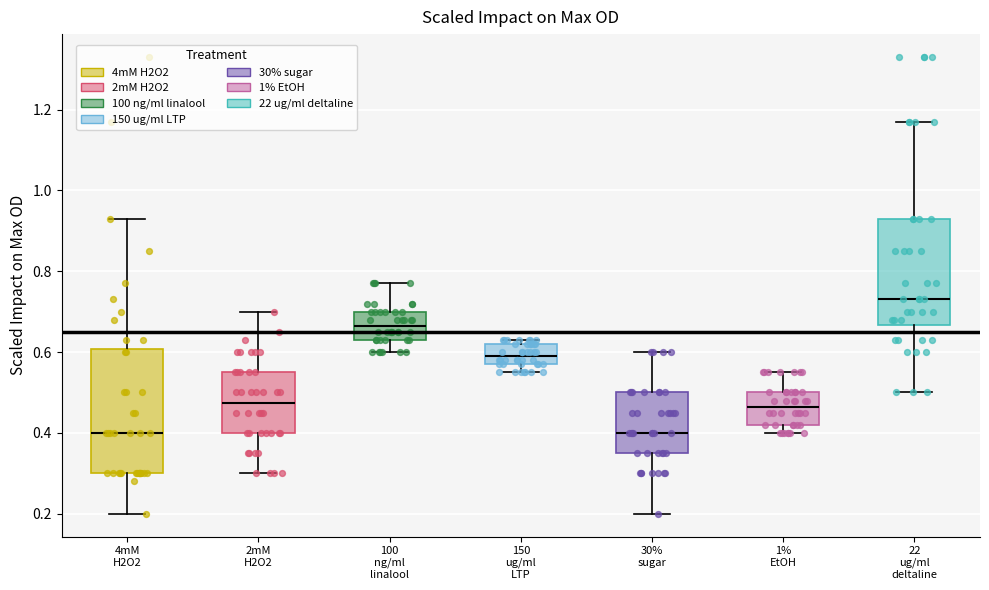

Which box has the highest median line?

22 ug/ml deltaline